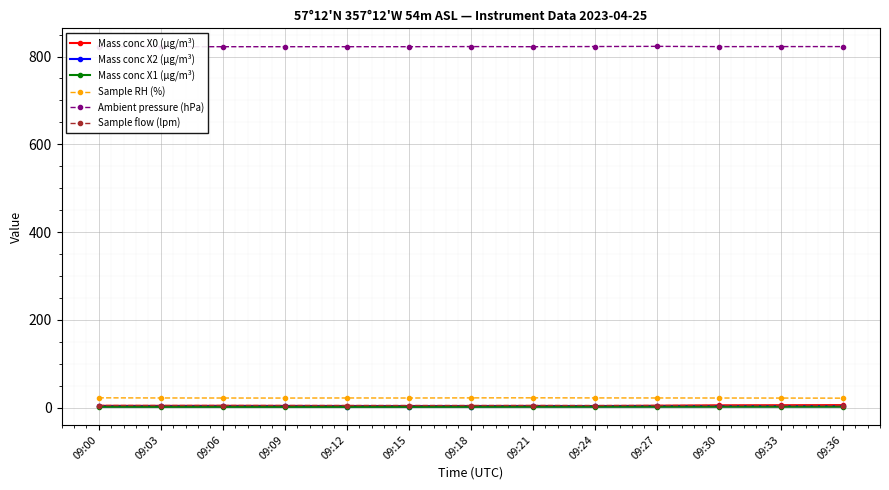

What is the value of the Ambient pressure (hPa) point at the 10th from the left?

823.2